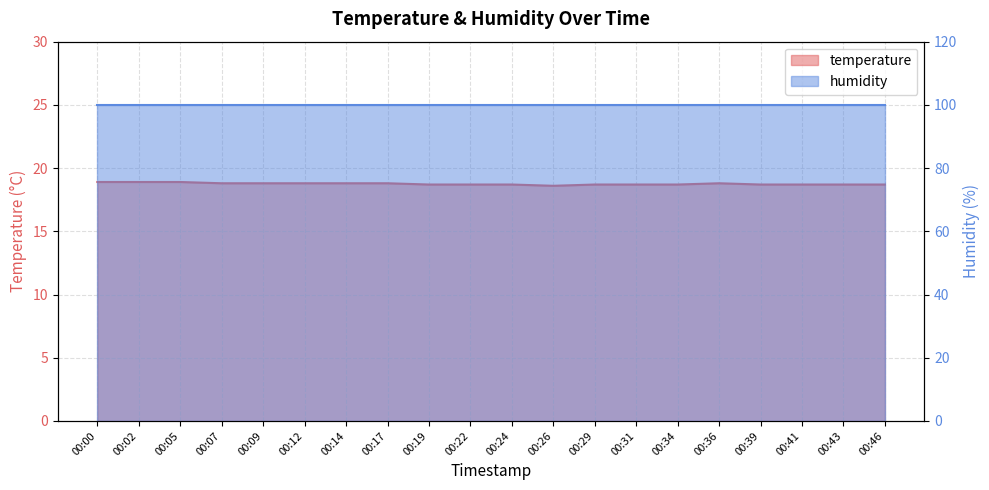

Which has a higher value, 00:46 or 00:02?

00:02